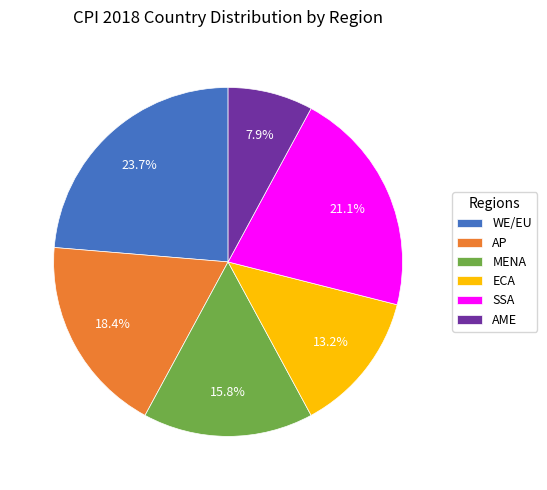

How many segments does this pie chart have?

6